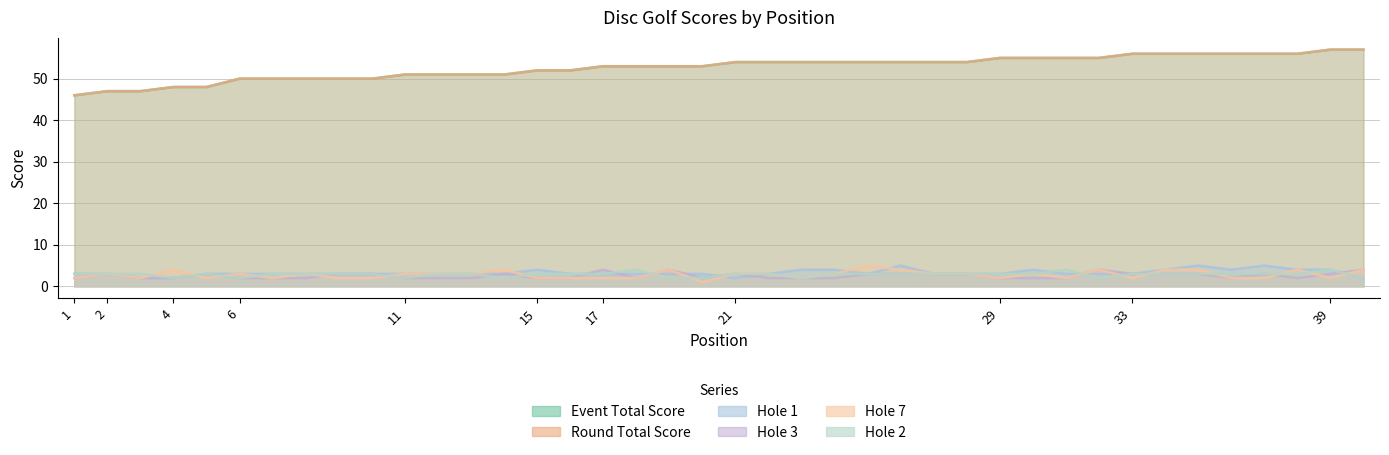

In hole_3, how many points are lower than both neighbors (excluding endpoints)?

4